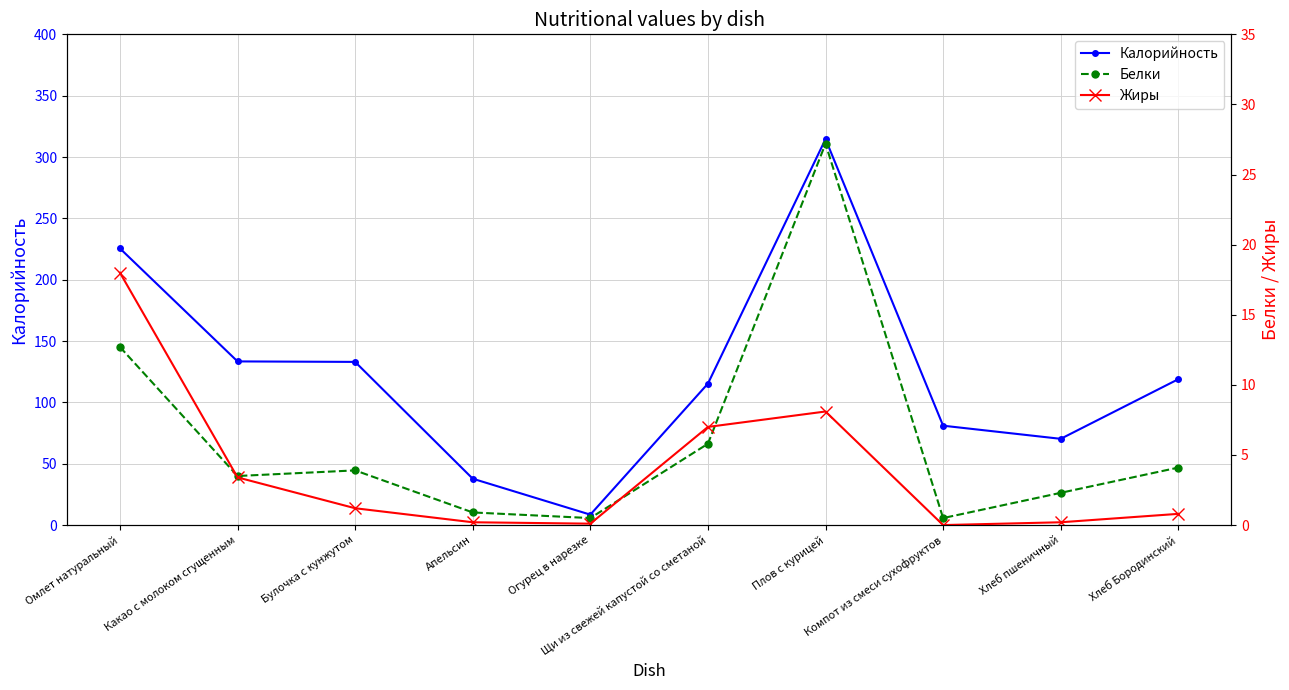

Which category has the highest value across all series?

Плов с курицей